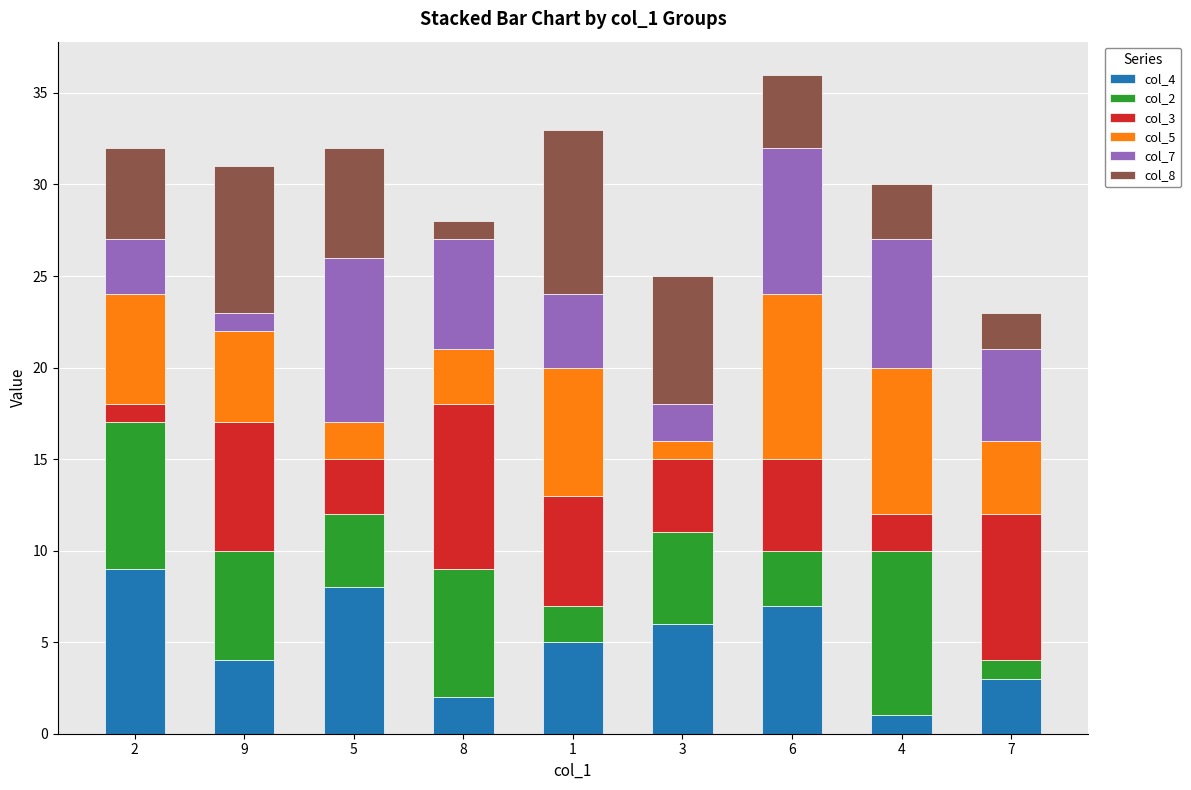

The col_4 series shows 5 at 1. True or false?

True